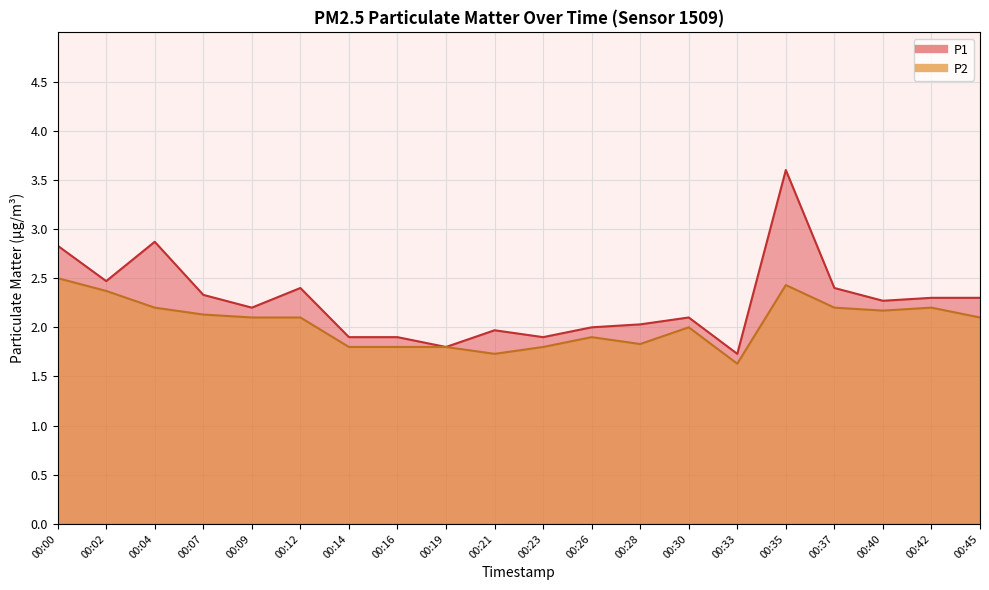

Rank the categories by P1 value from highest to lowest.

00:35, 00:04, 00:00, 00:02, 00:12, 00:37, 00:07, 00:42, 00:45, 00:40, 00:09, 00:30, 00:28, 00:26, 00:21, 00:14, 00:16, 00:23, 00:19, 00:33